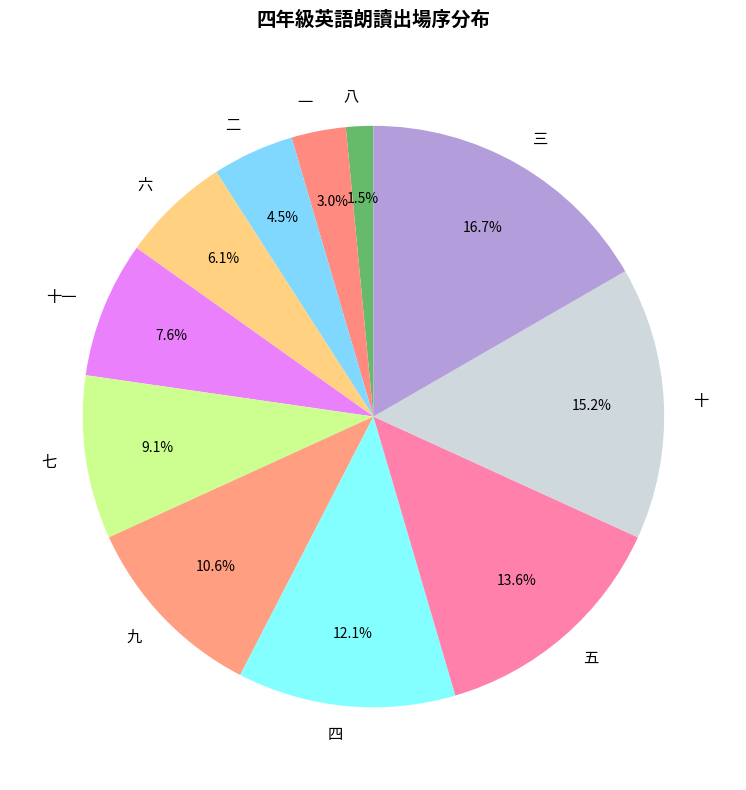

How many segments does this pie chart have?

11